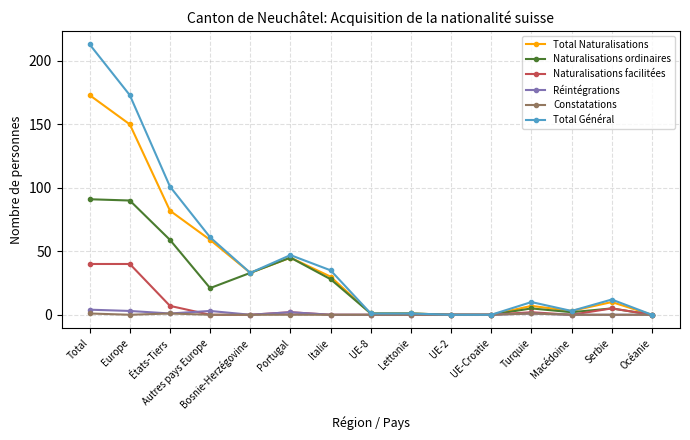

At which category does Total Général reach its first local peak?

Portugal